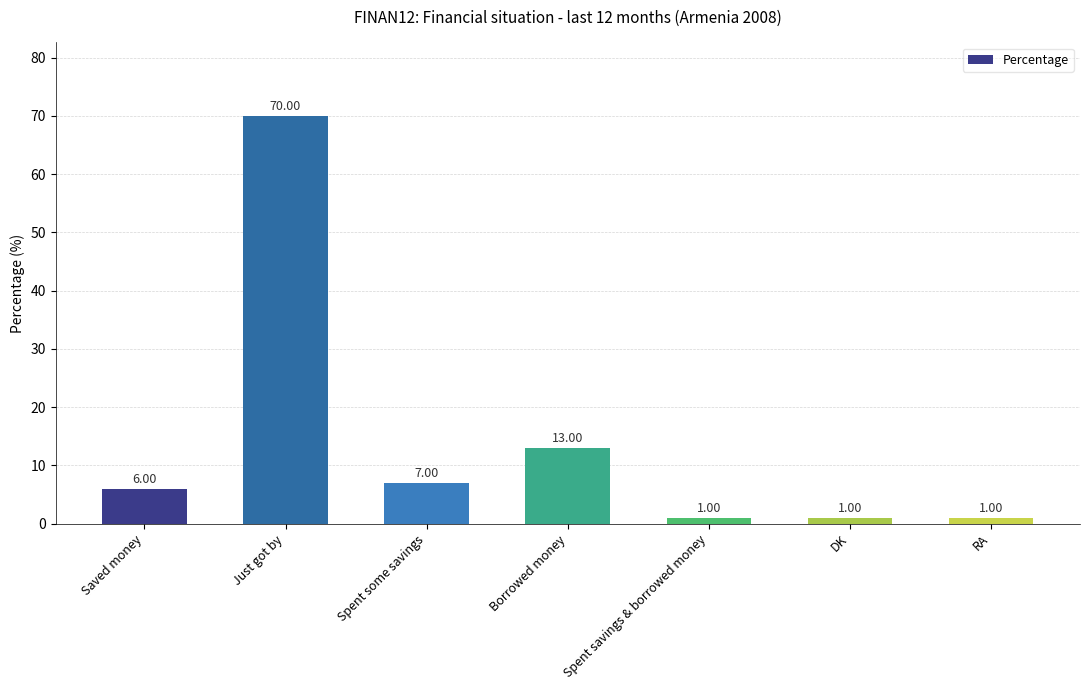

What position from the left is Just got by?

2